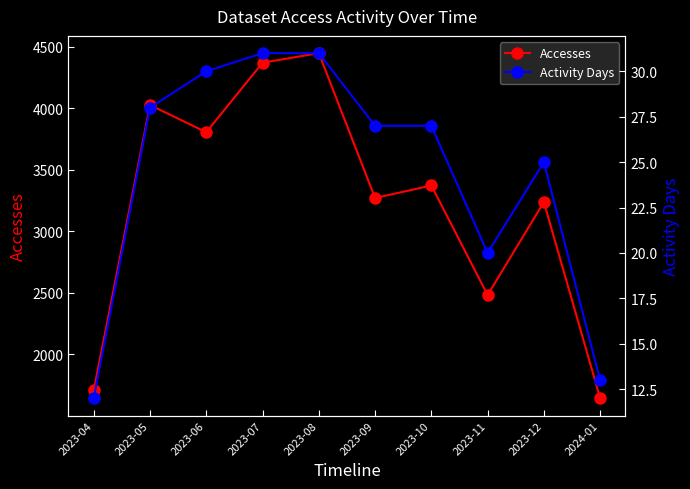

Rank the series at 2024-01 from lowest to highest value.

Activity Days, Accesses